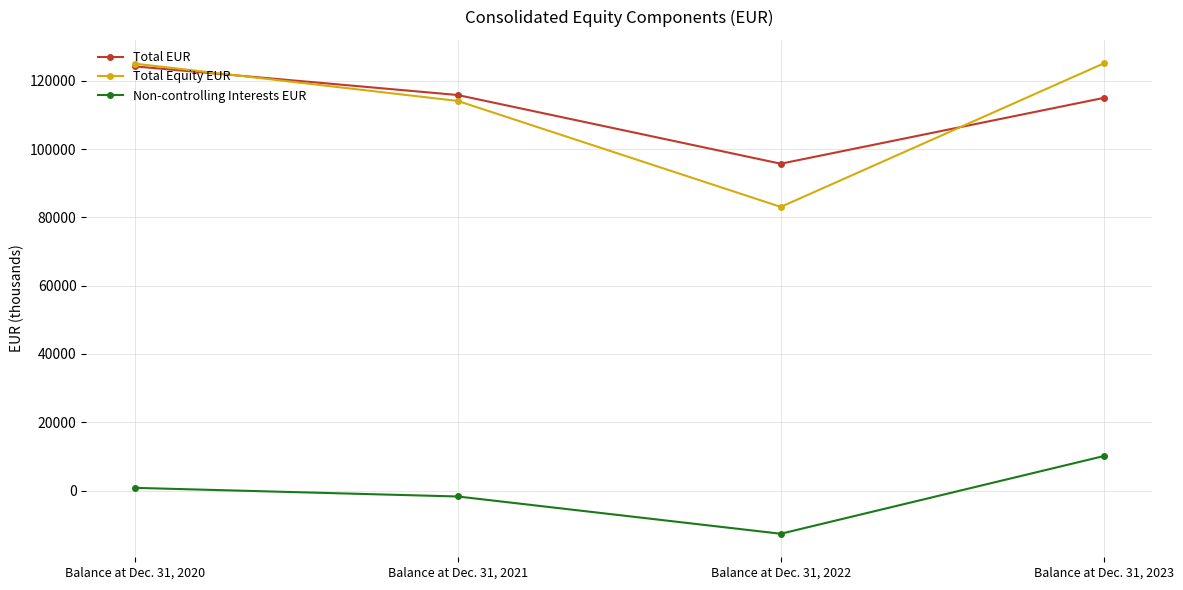

At how many categories does at least one series exceed 79204?

4